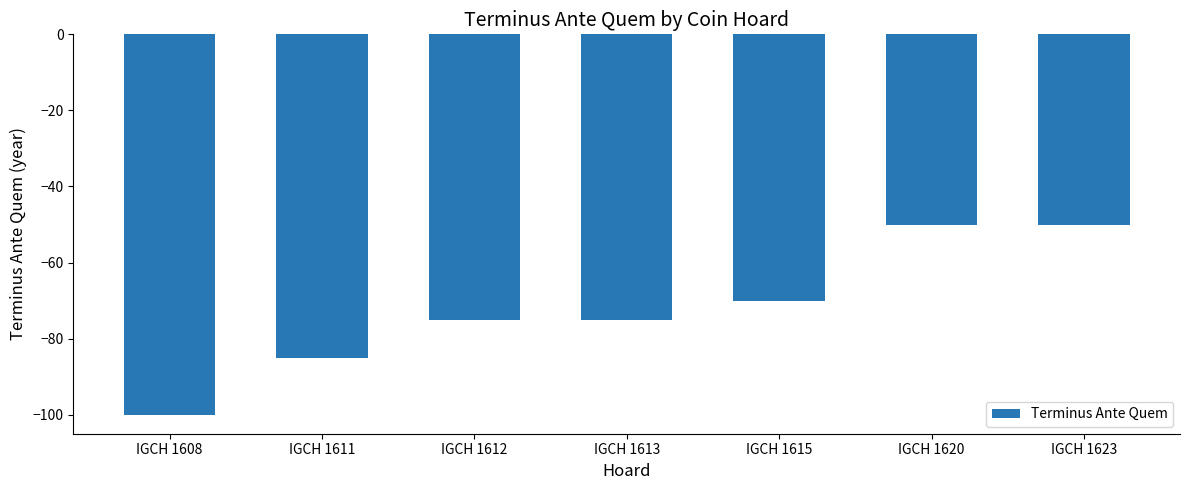

What is the value of the 2nd bar from the left?

-85